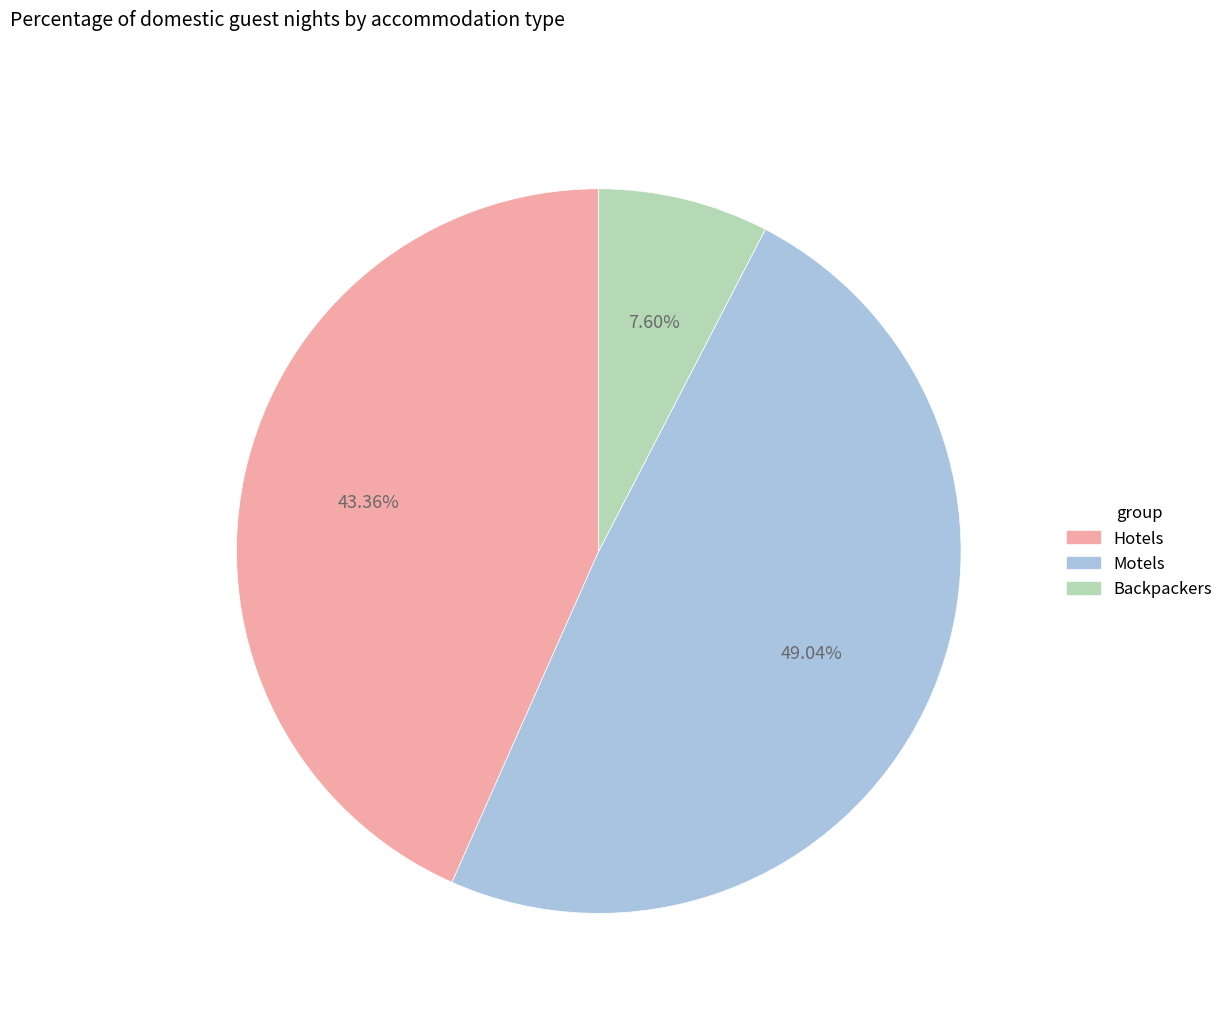

Is there any slice that represents more than half of the pie?

No